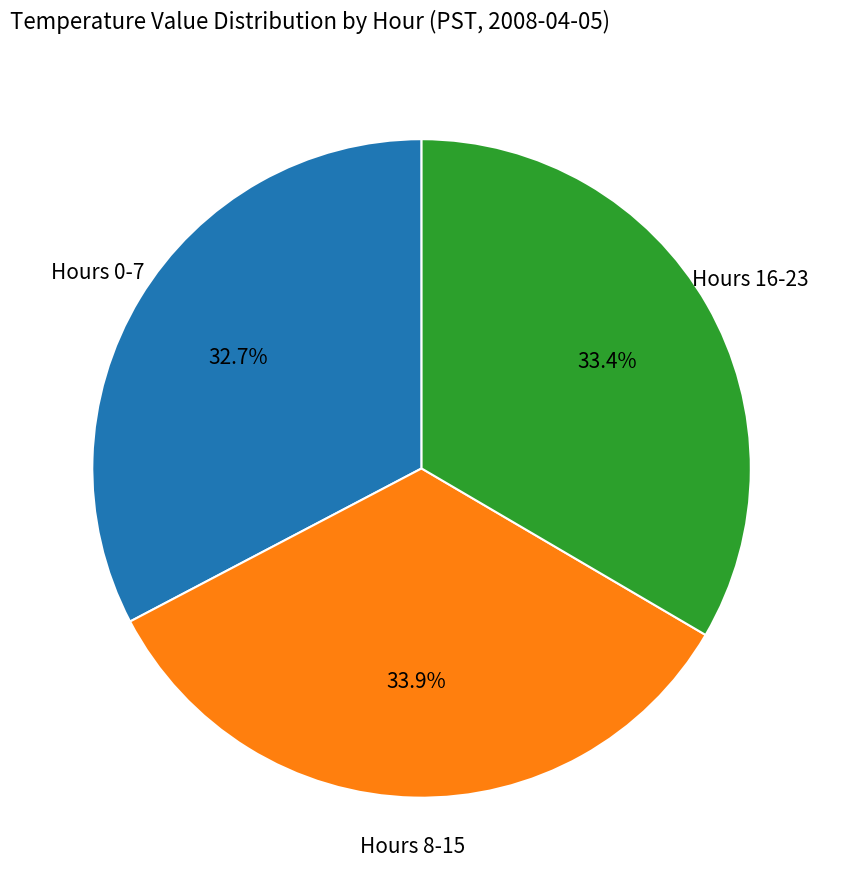

Is there any slice that represents more than half of the pie?

No